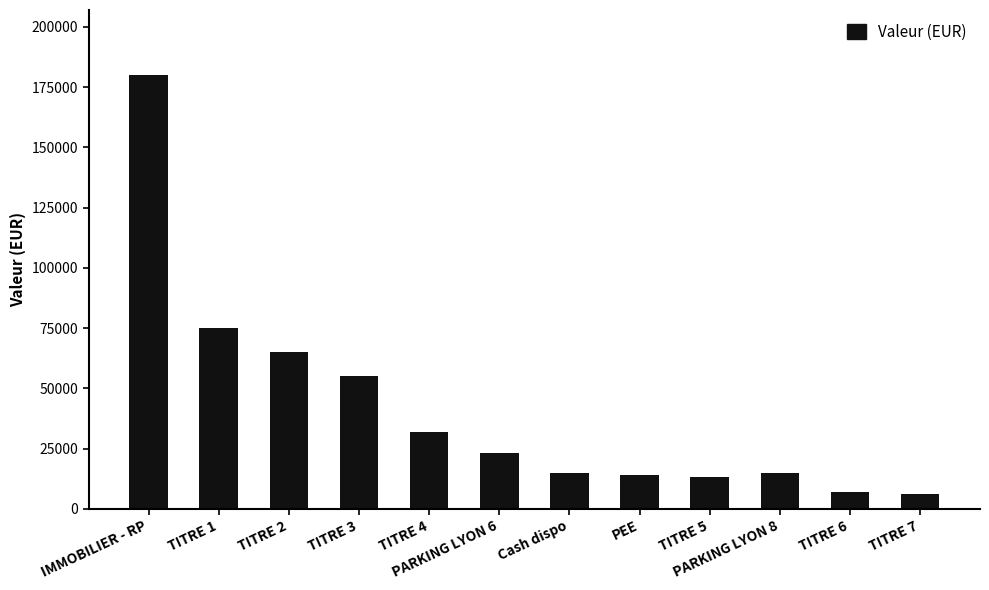

Reading left to right, list all the values displayed in this chart.

IMMOBILIER - RP=180000	TITRE 1=75000	TITRE 2=65000	TITRE 3=55000	TITRE 4=32000	PARKING LYON 6=23000	Cash dispo=15000	PEE=14000	TITRE 5=13000	PARKING LYON 8=15000	TITRE 6=7000	TITRE 7=6000